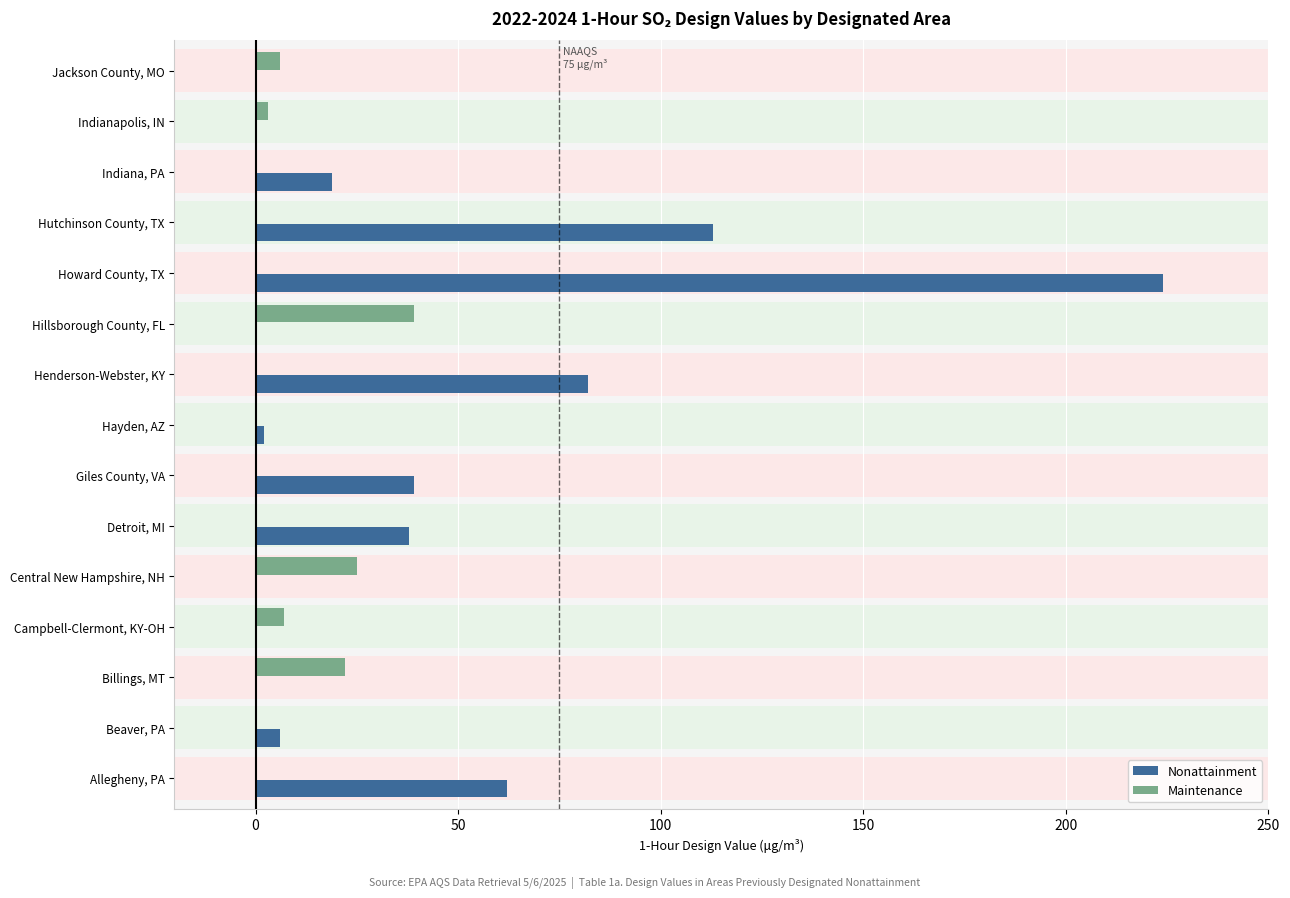

How many groups of bars are there?

15